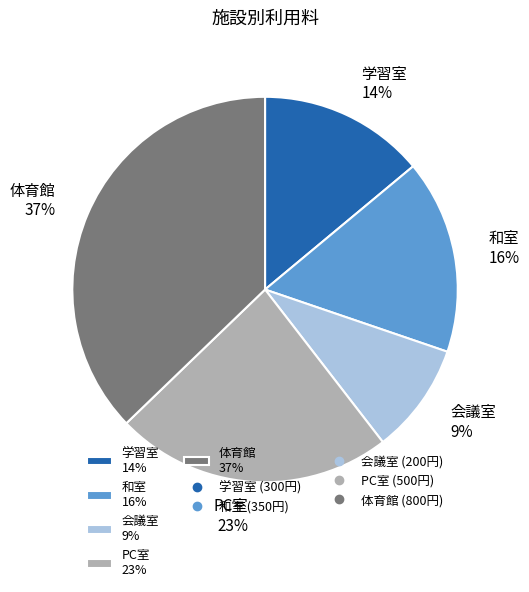

To the nearest percent, what is the difference between the largest and smallest slice percentages?

28%